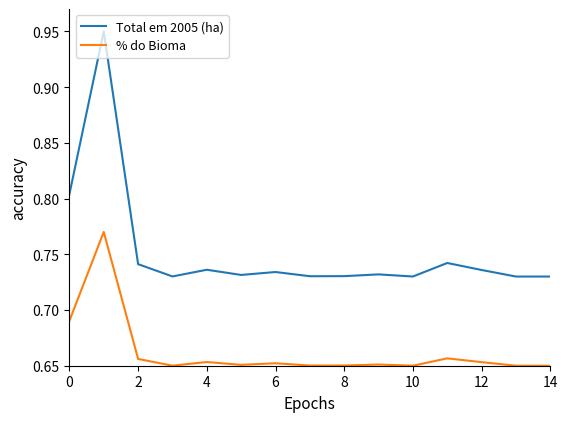

True or false: % do Bioma and Total em 2005 (ha) intersect in this chart.

False